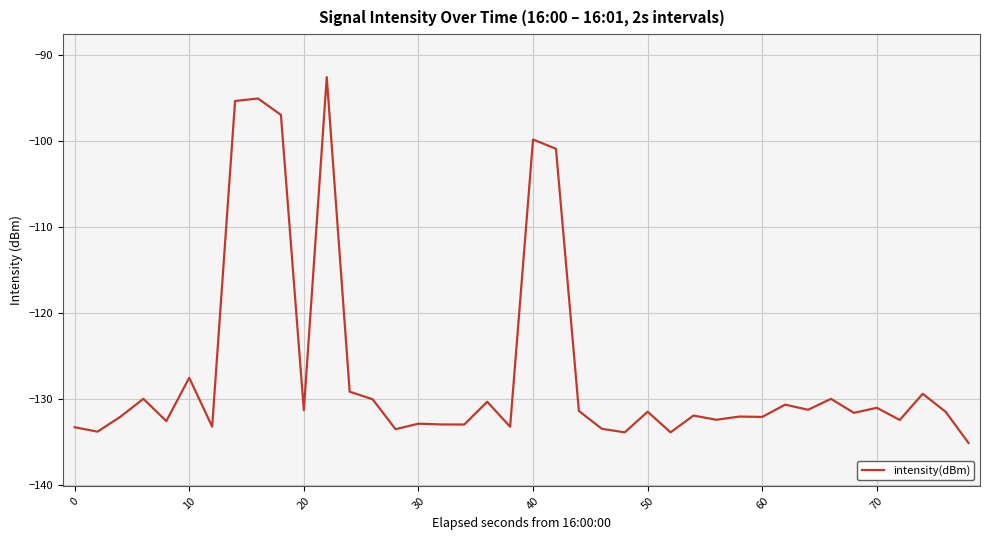

What is the minimum value shown in the chart?

-135.2